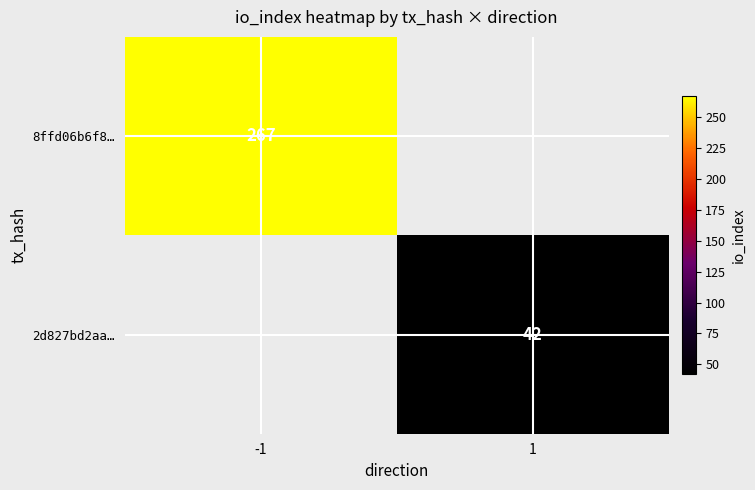

The value of 2d827bd2aa… at 1 is 42. True or false?

True